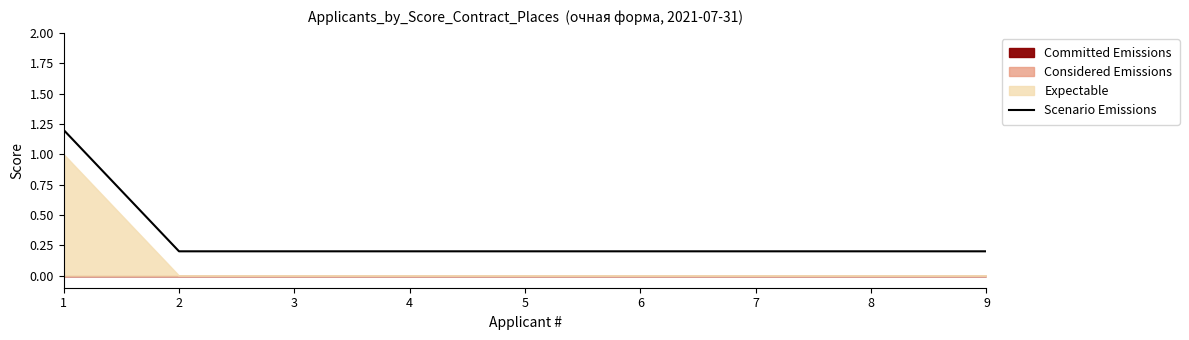

True or false: the data has more than 2 interior local peaks.

False